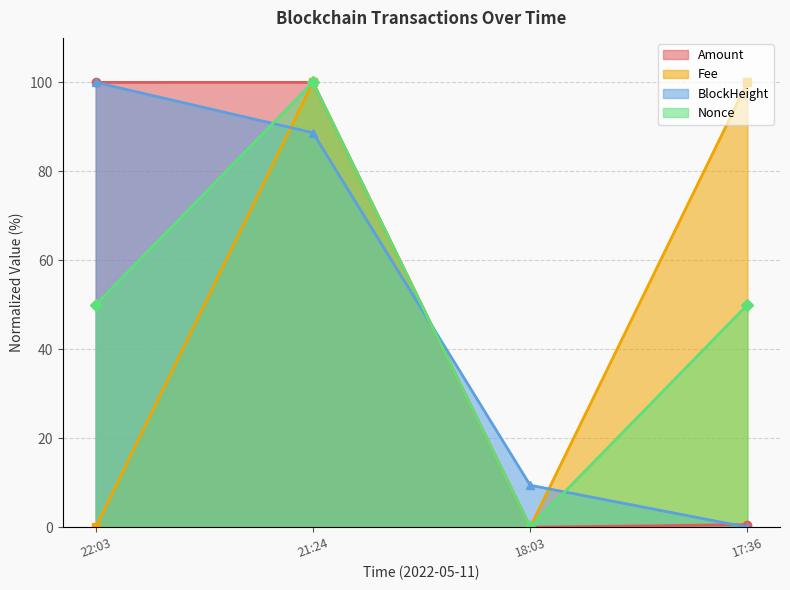

Does the chart have visible grid lines?

Yes